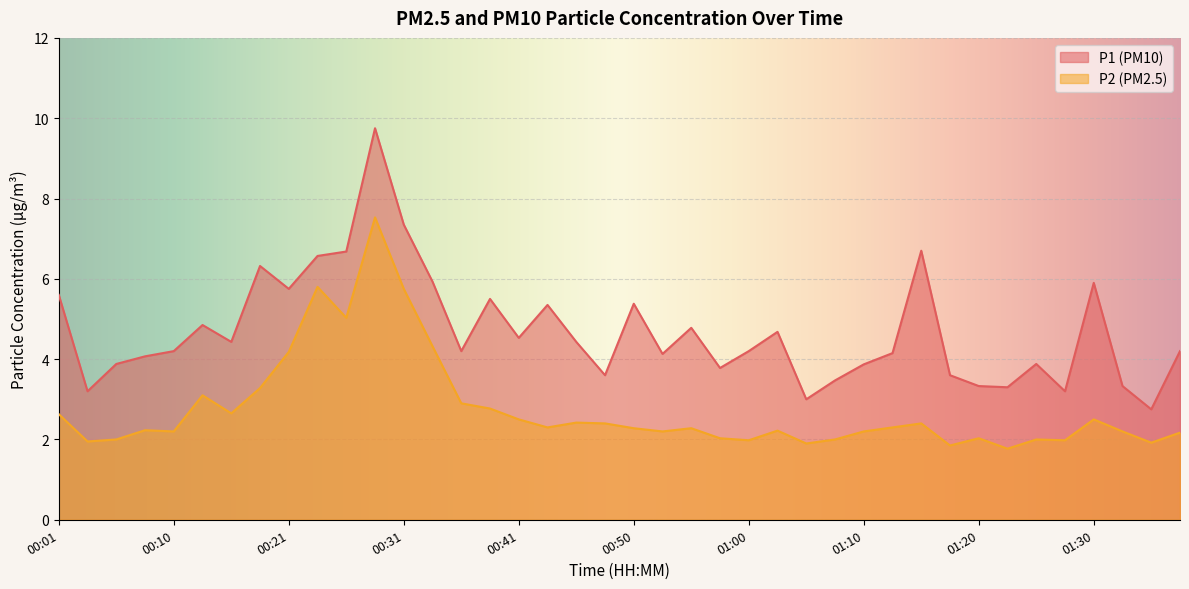

What is the total value across all series at 01:13?

6.5